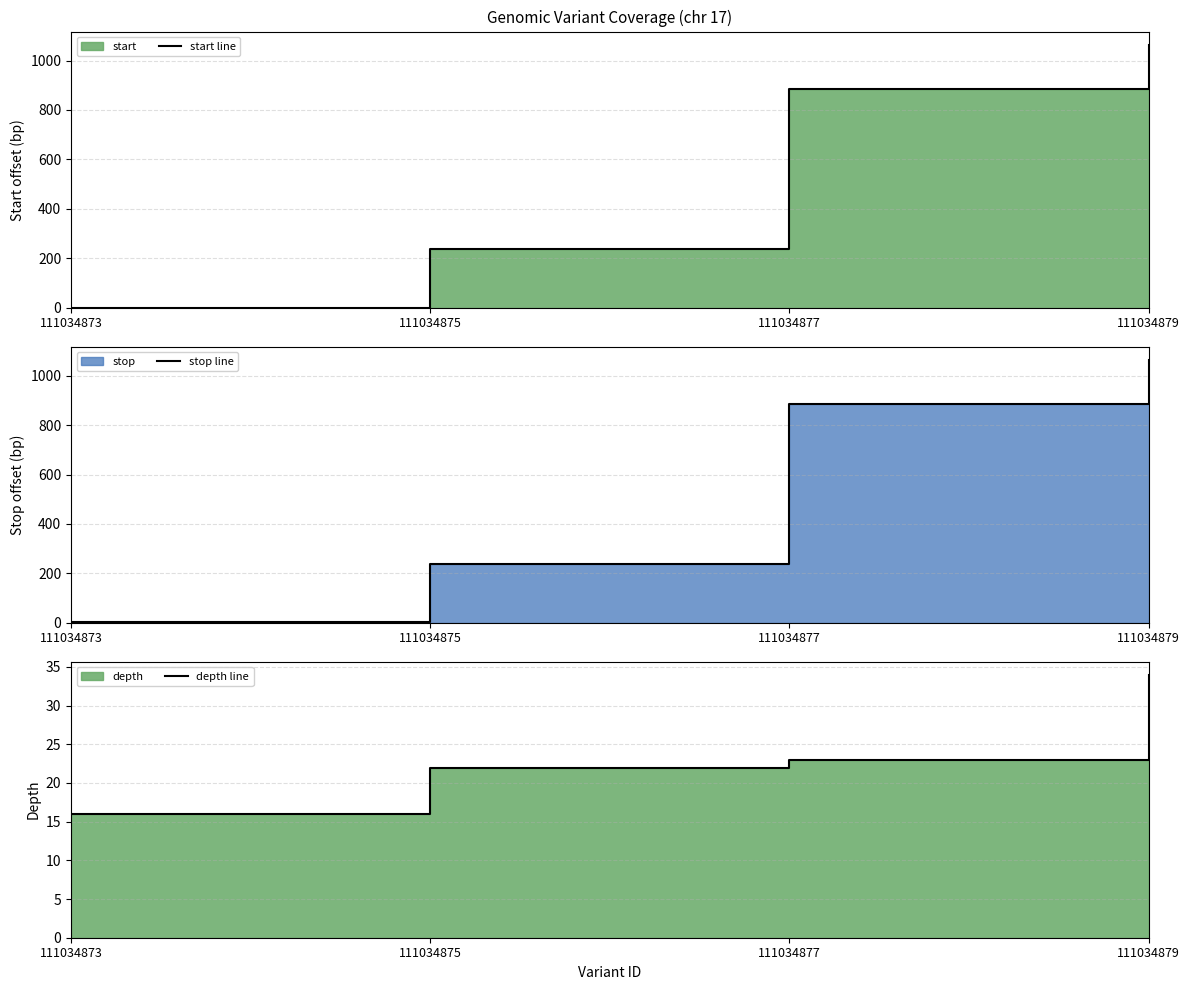

Which series has the widest spread of values?

start line